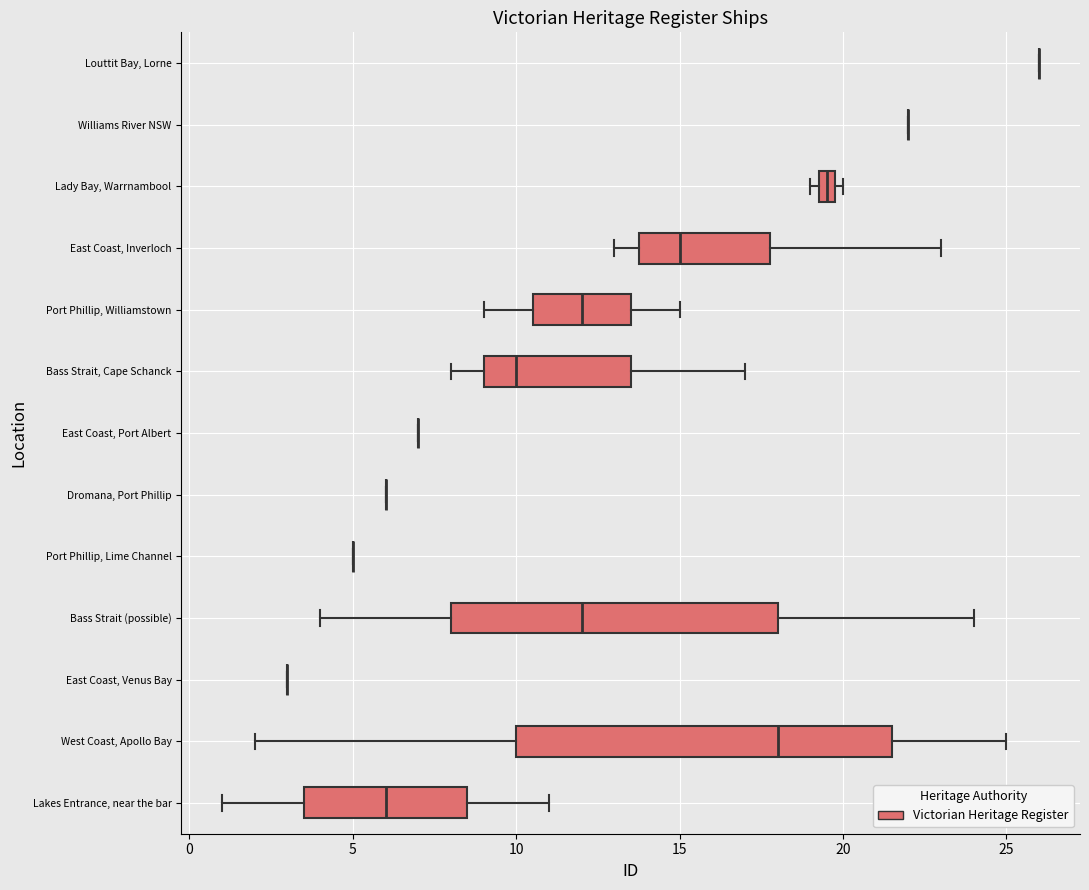

Where is the right edge of the box for Port Phillip, Williamstown on the x-axis? The values are not printed on the chart, so give them approximately, as read against the axis.

13.5